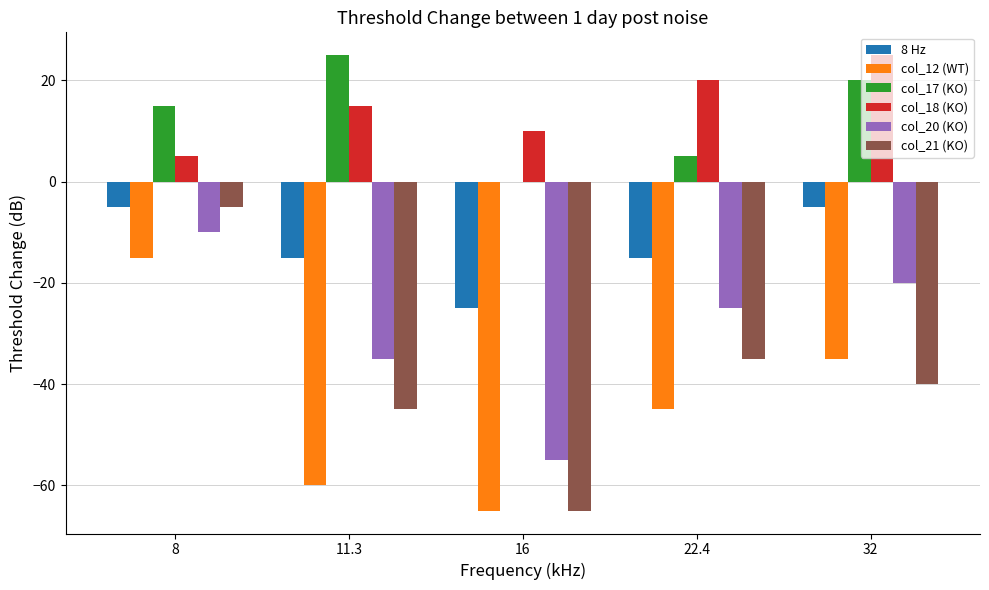

The col_17 (KO) series shows -17 at 16. True or false?

False